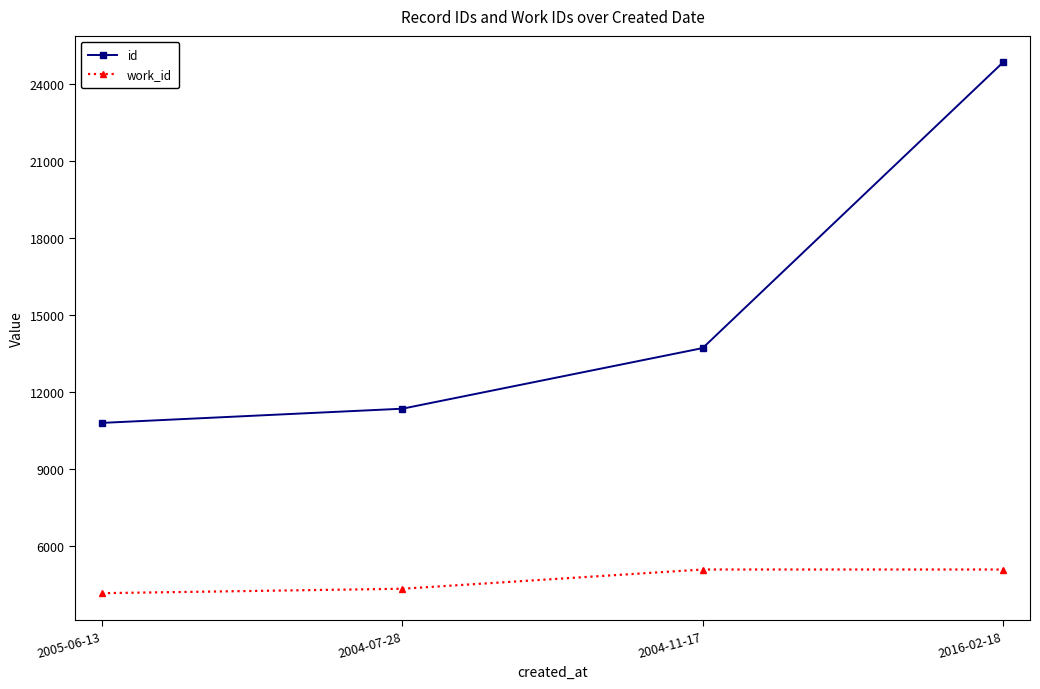

What is the minimum value for work_id?

4167